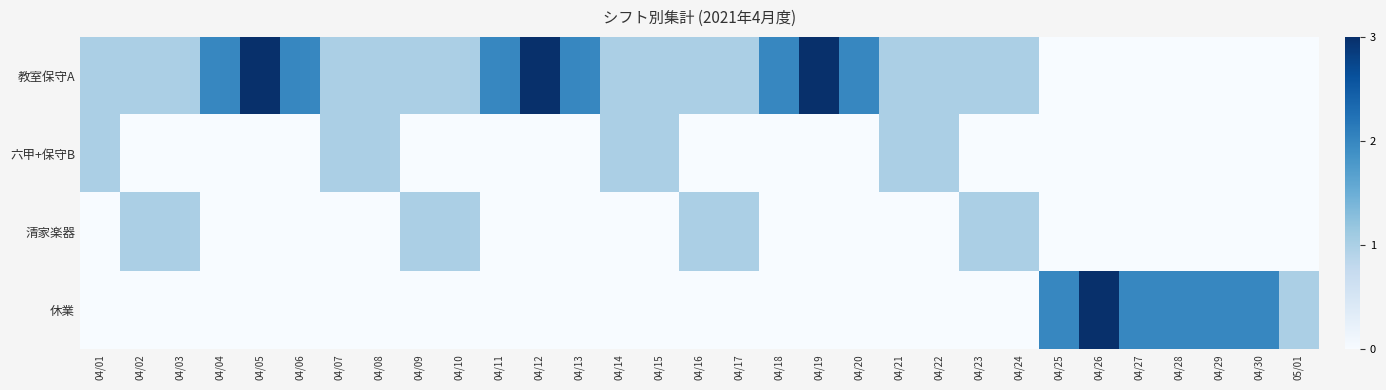

Reading right to left, list all the values displayed in this chart.

教室保守A: 05/01=0	04/30=0	04/29=0	04/28=0	04/27=0	04/26=0	04/25=0	04/24=1	04/23=1	04/22=1	04/21=1	04/20=2	04/19=3	04/18=2	04/17=1	04/16=1	04/15=1	04/14=1	04/13=2	04/12=3	04/11=2	04/10=1	04/09=1	04/08=1	04/07=1	04/06=2	04/05=3	04/04=2	04/03=1	04/02=1	04/01=1
六甲+保守B: 05/01=0	04/30=0	04/29=0	04/28=0	04/27=0	04/26=0	04/25=0	04/24=0	04/23=0	04/22=1	04/21=1	04/20=0	04/19=0	04/18=0	04/17=0	04/16=0	04/15=1	04/14=1	04/13=0	04/12=0	04/11=0	04/10=0	04/09=0	04/08=1	04/07=1	04/06=0	04/05=0	04/04=0	04/03=0	04/02=0	04/01=1
清家楽器: 05/01=0	04/30=0	04/29=0	04/28=0	04/27=0	04/26=0	04/25=0	04/24=1	04/23=1	04/22=0	04/21=0	04/20=0	04/19=0	04/18=0	04/17=1	04/16=1	04/15=0	04/14=0	04/13=0	04/12=0	04/11=0	04/10=1	04/09=1	04/08=0	04/07=0	04/06=0	04/05=0	04/04=0	04/03=1	04/02=1	04/01=0
休業: 05/01=1	04/30=2	04/29=2	04/28=2	04/27=2	04/26=3	04/25=2	04/24=0	04/23=0	04/22=0	04/21=0	04/20=0	04/19=0	04/18=0	04/17=0	04/16=0	04/15=0	04/14=0	04/13=0	04/12=0	04/11=0	04/10=0	04/09=0	04/08=0	04/07=0	04/06=0	04/05=0	04/04=0	04/03=0	04/02=0	04/01=0